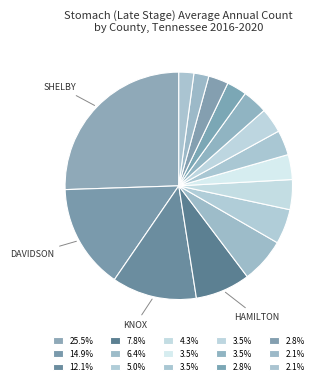

To the nearest percent, what is the difference between the largest and smallest slice percentages?

23%